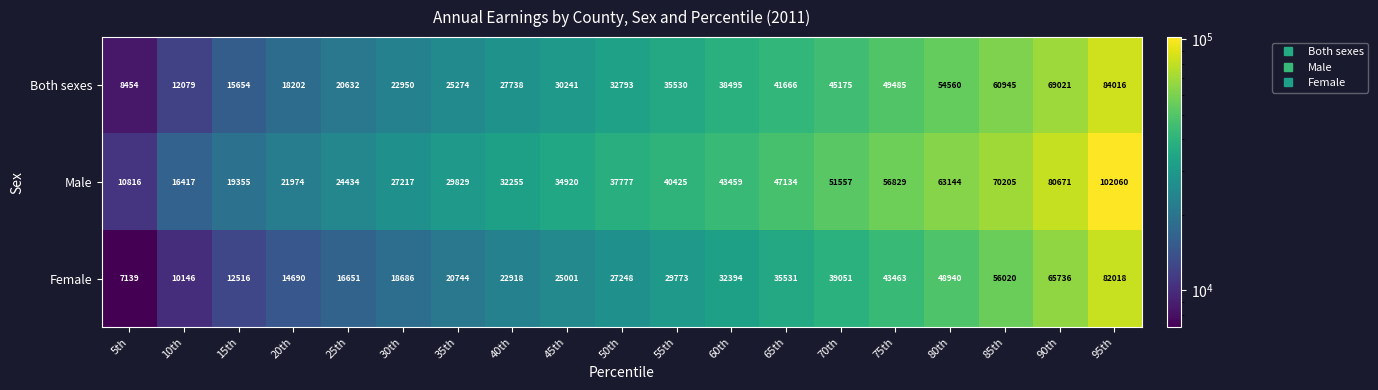

Which series has the widest spread of values?

Male